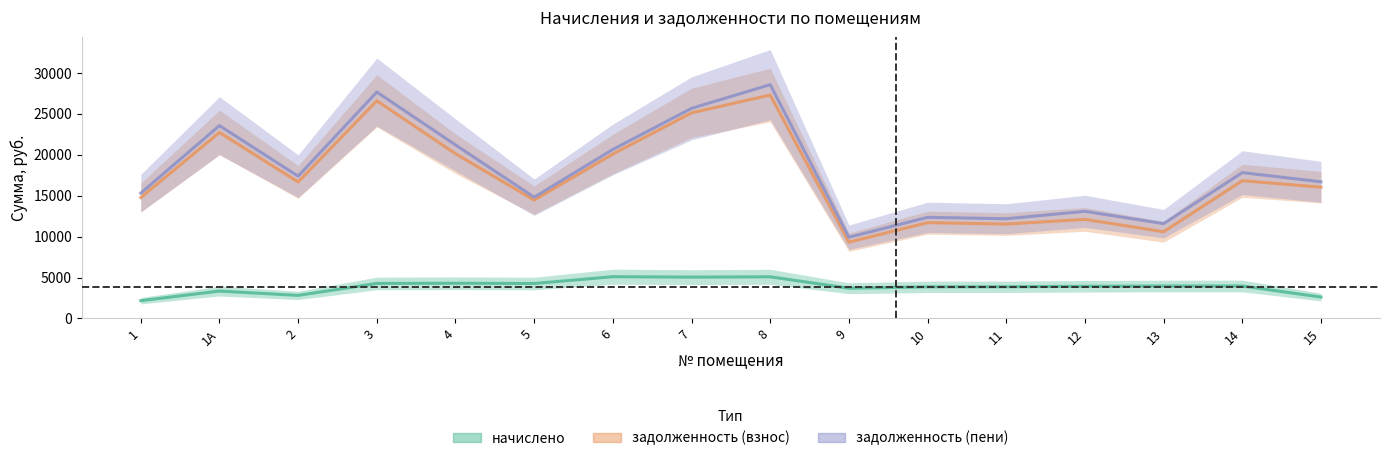

Is the value of задолженность (взнос) at 15 greater than the value of задолженность (пени) at 13?

Yes